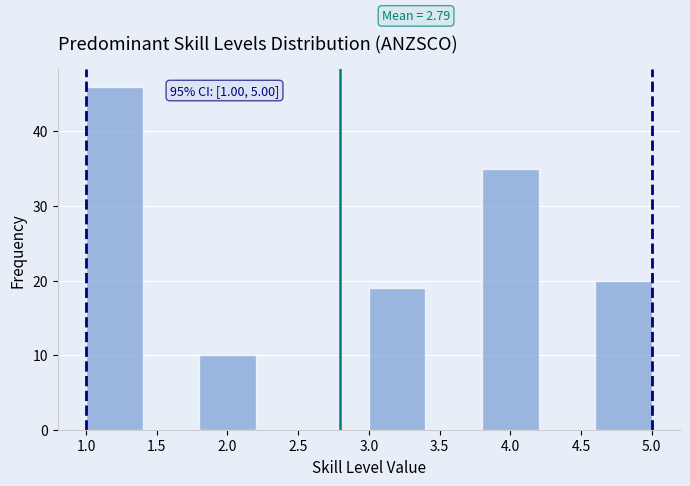

Which range on the x-axis has the tallest bar?

1.0 to 1.4